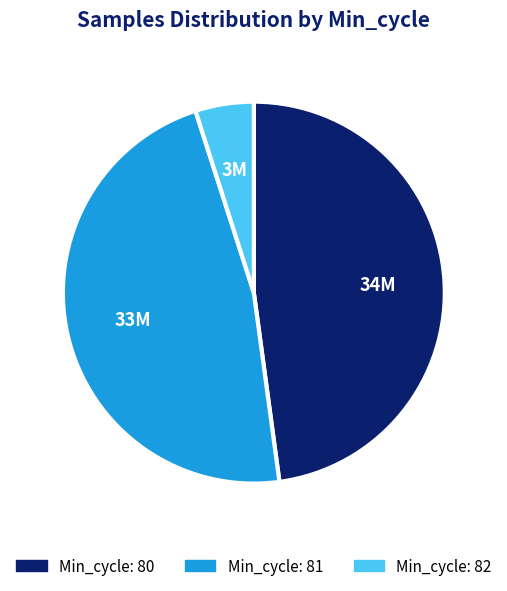

Is there a majority slice in this chart?

No